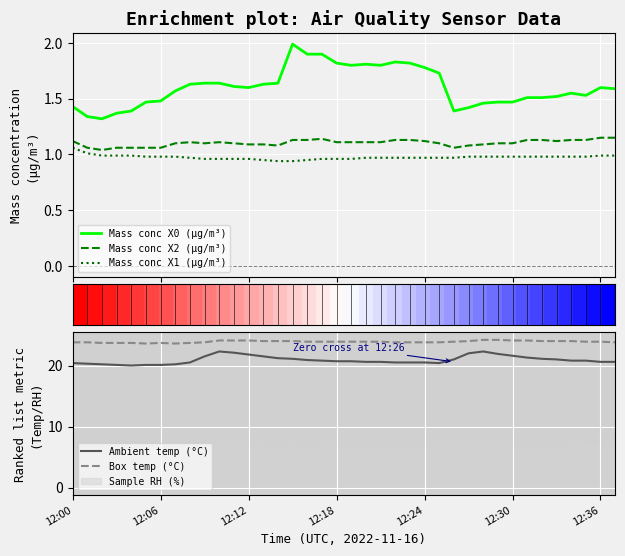

How many interior local peaks does the Mass conc X0 (μg/m³) series have?

5